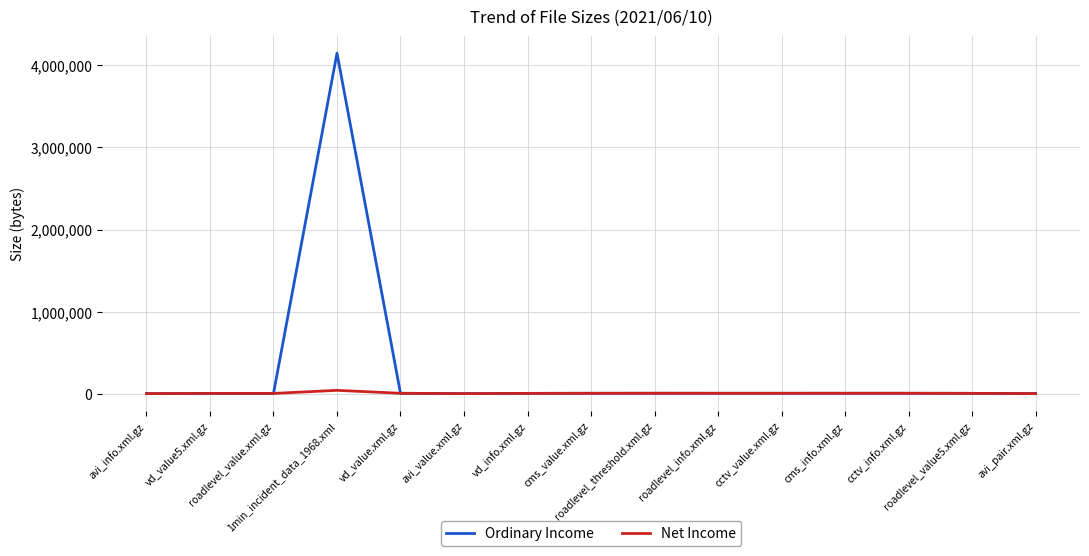

What is the maximum value shown in the chart?

4147562